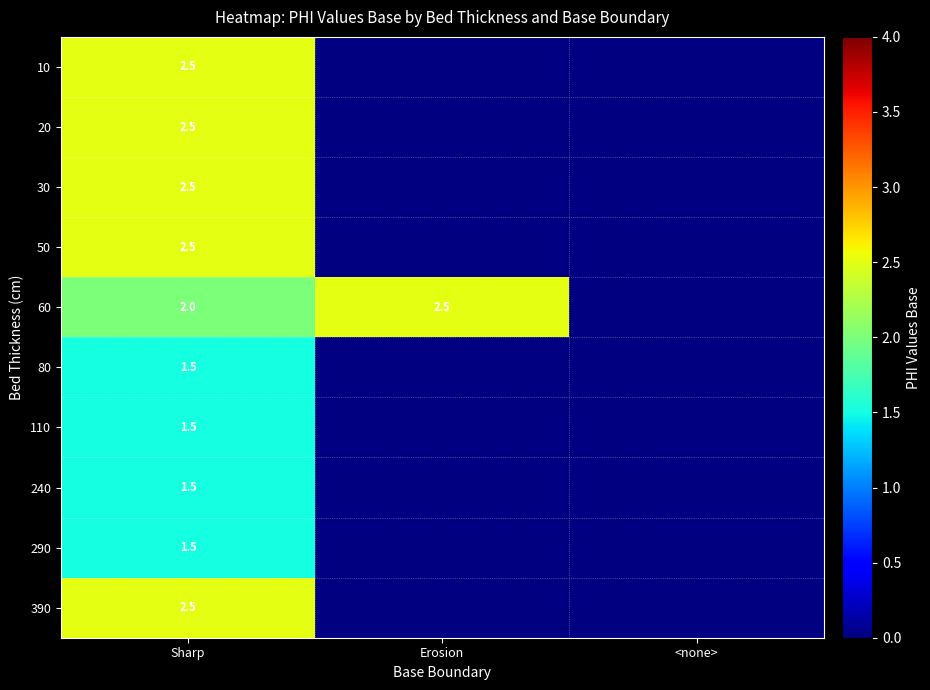

What is the difference between the highest and lowest values at Sharp?

1.0